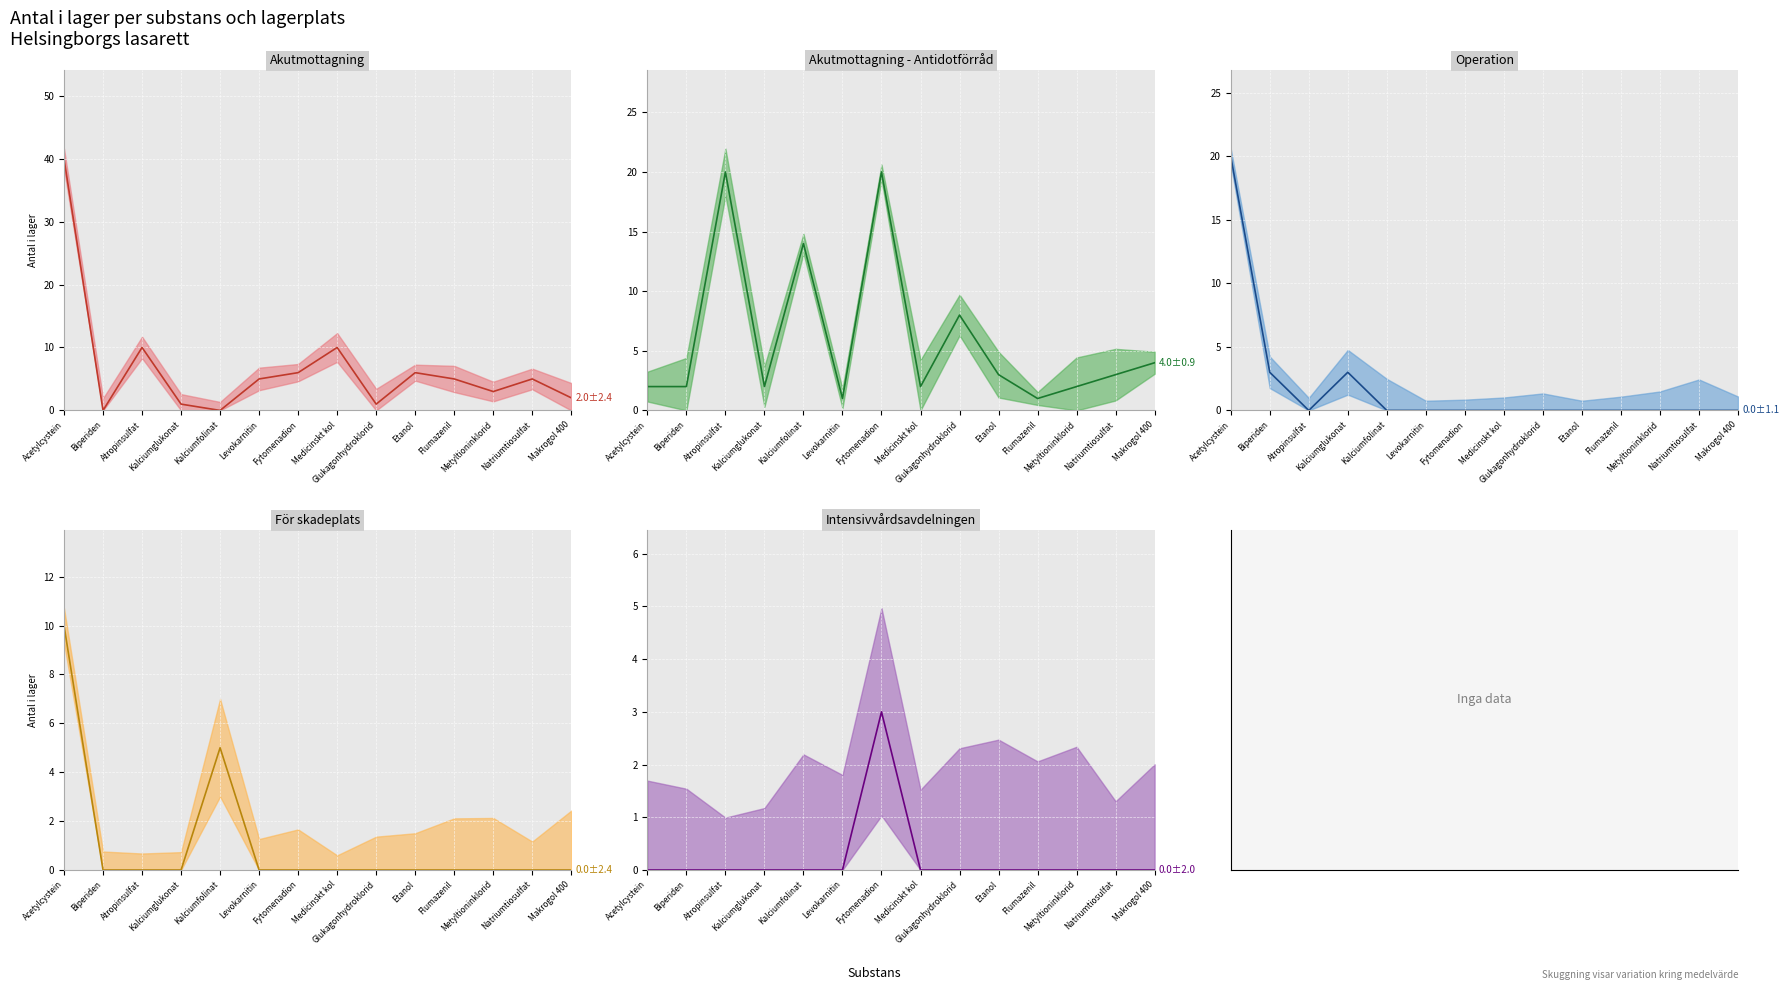

Between Etanol and Kalciumglukonat, which is larger?

Etanol